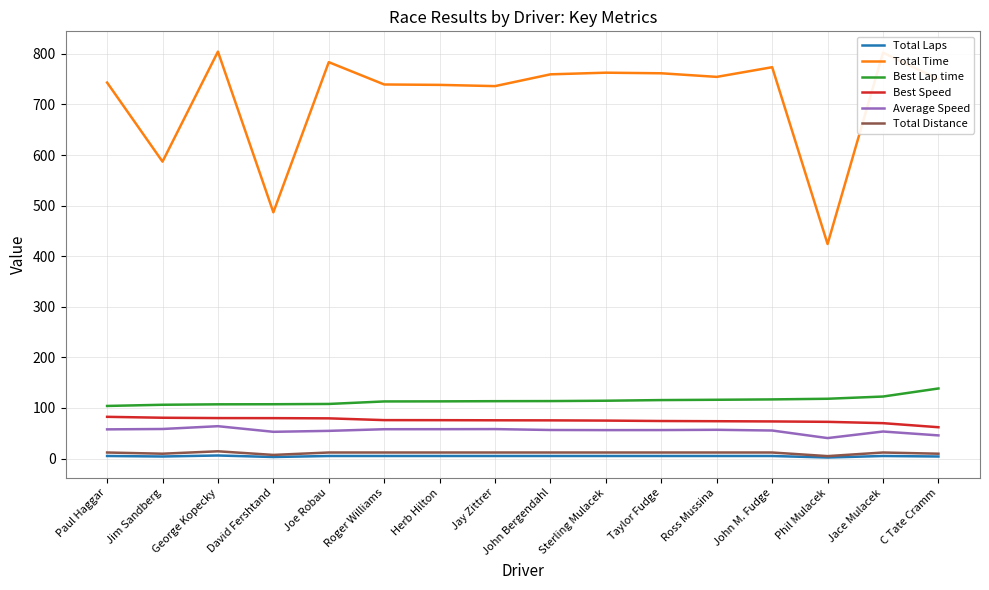

What is the sum of the Total Laps values at Phil Mulacek and Taylor Fudge?

7.0